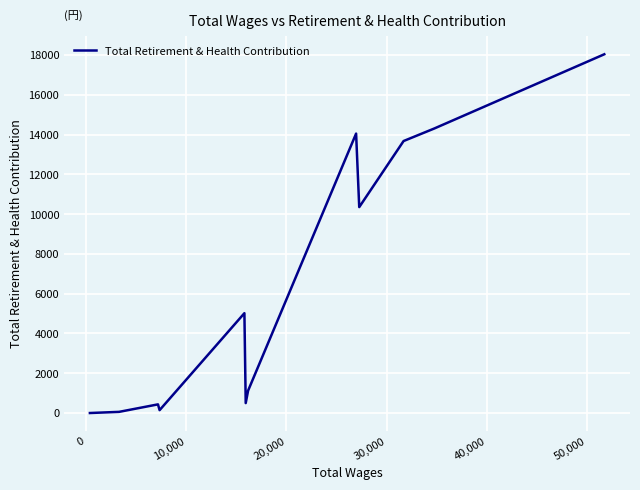

What is the difference between the maximum and minimum values?

18039